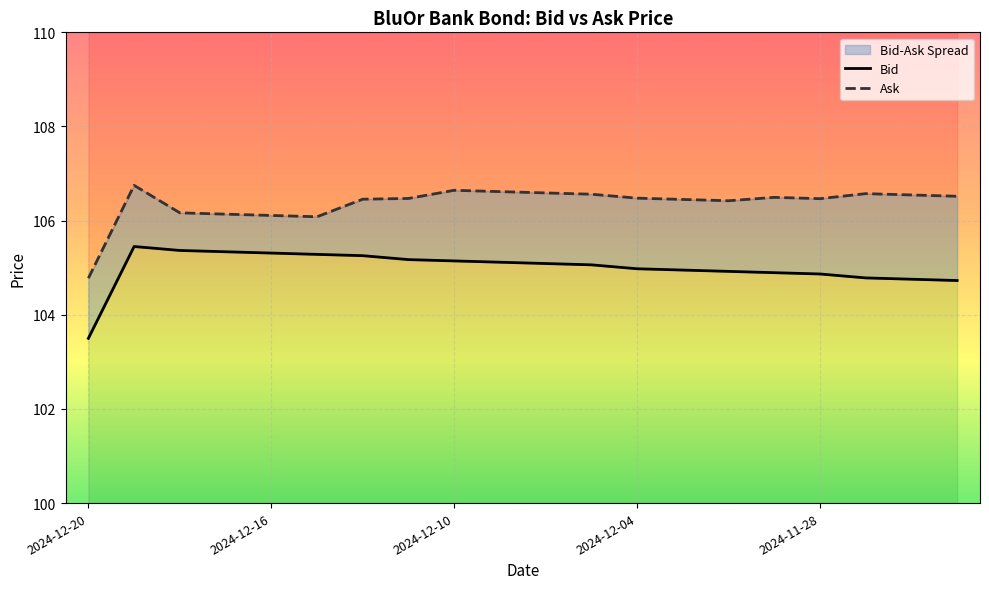

How many data points does each series have?

20